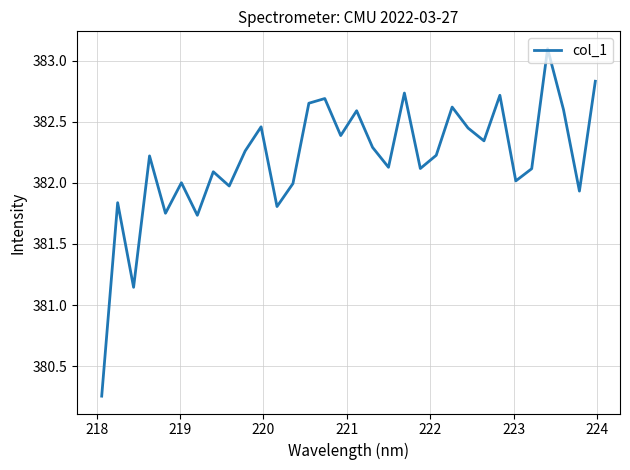

What is the difference between the maximum and minimum values?

2.8